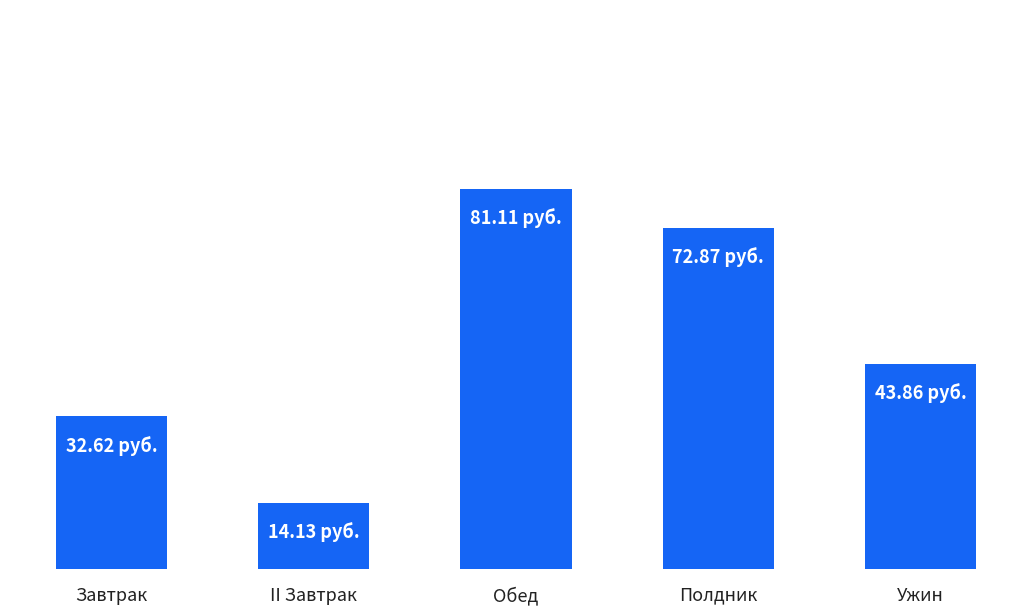

Reading left to right, list all the values displayed in this chart.

32.6	14.1	81.1	72.9	43.9